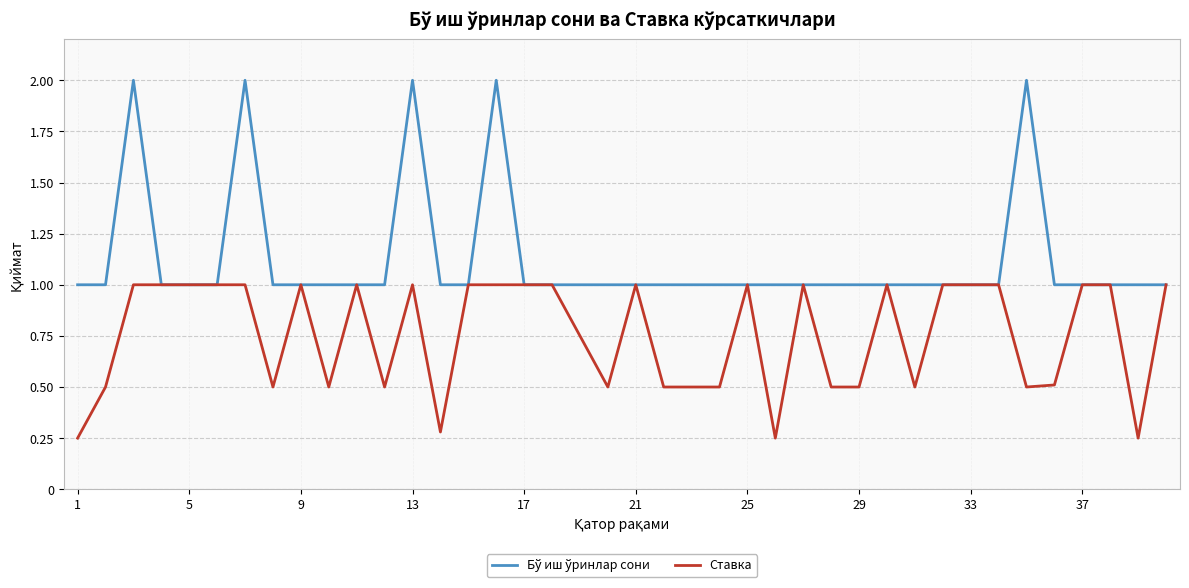

What is the maximum value for Ставка?

1.0